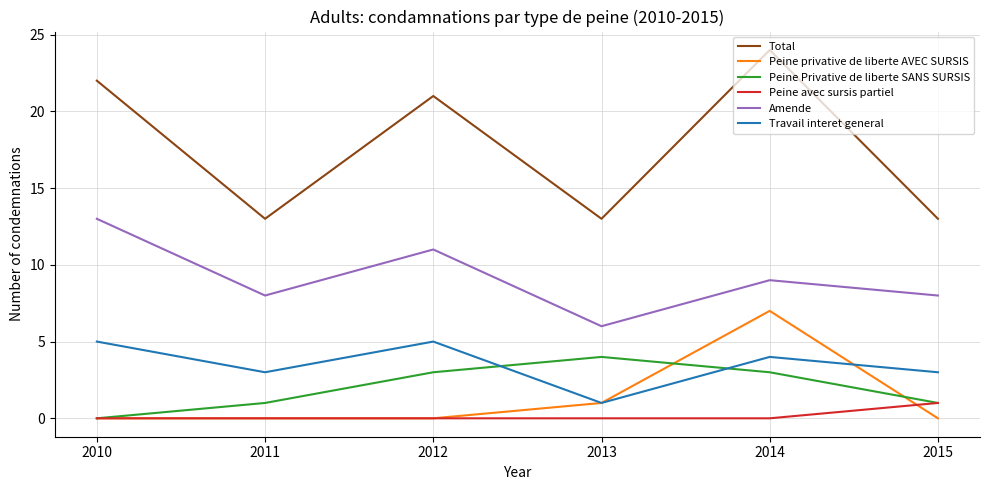

True or false: Total and Peine avec sursis partiel cross at least once.

False